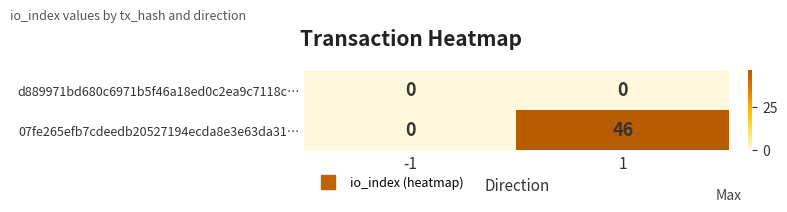

At how many categories does at least one series exceed 37?

1